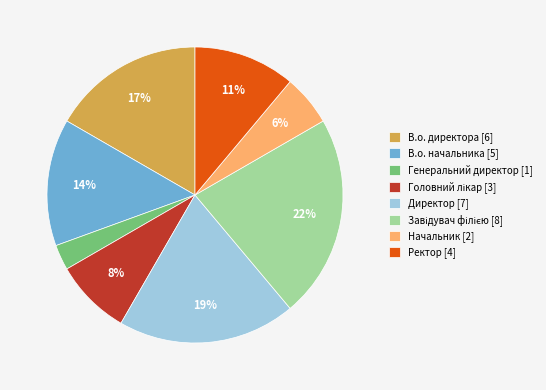

To the nearest percent, what is the difference between the largest and smallest slice percentages?

19%